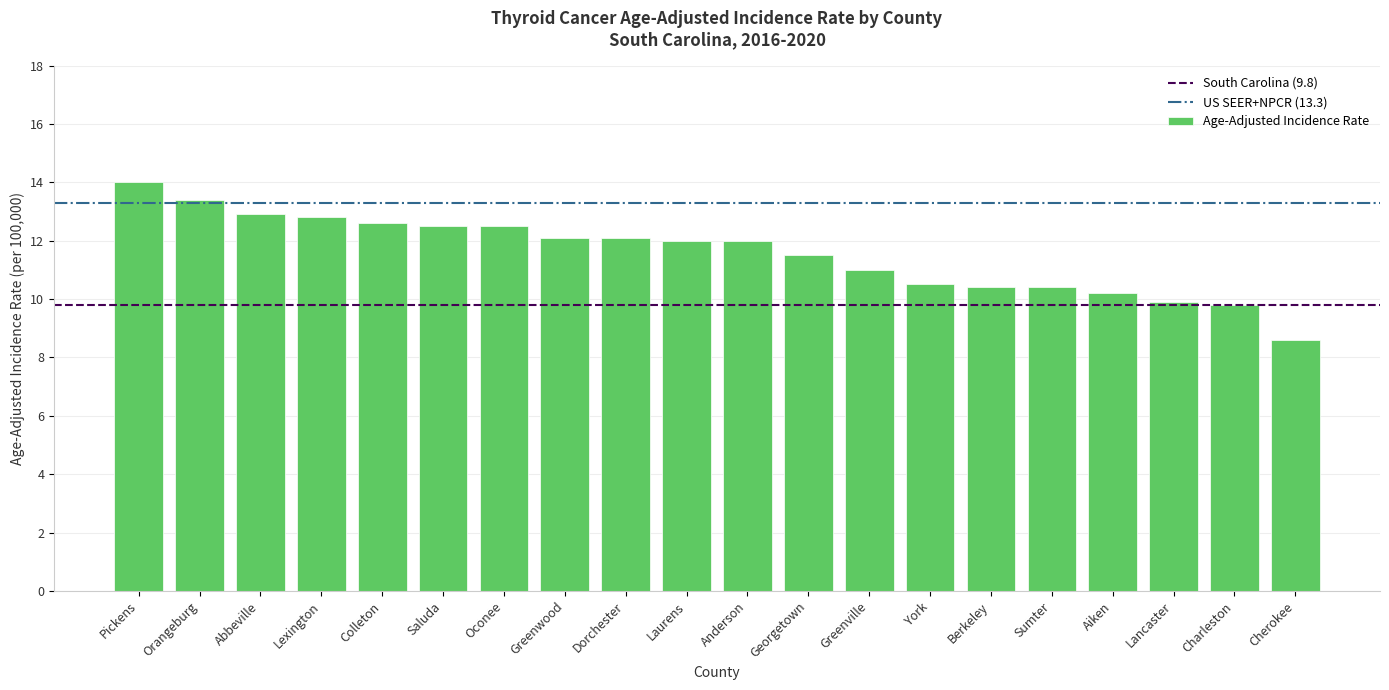

What is the maximum value shown in the chart?

14.0